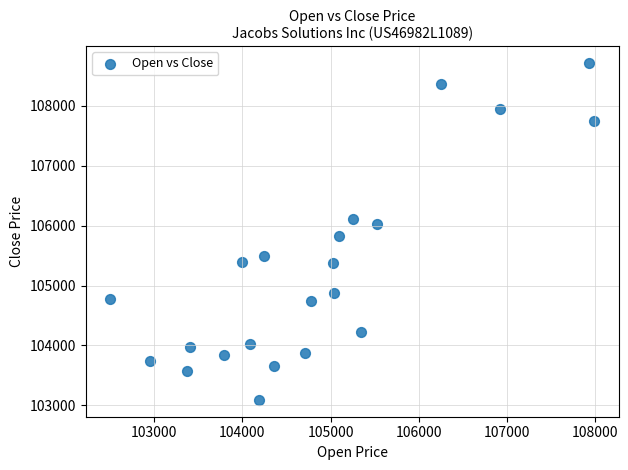

What is the range of X values (max minus min)?

5491